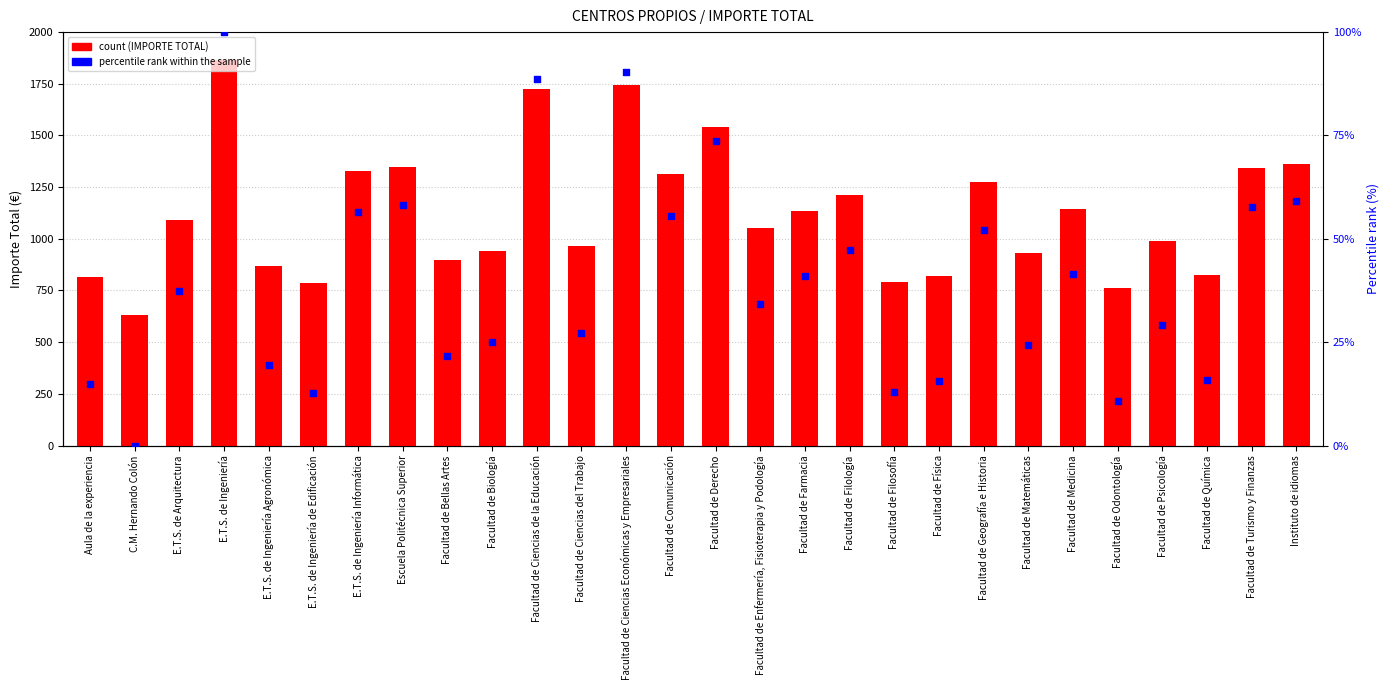

At which category is the sum across all series the highest?

E.T.S. de Ingeniería